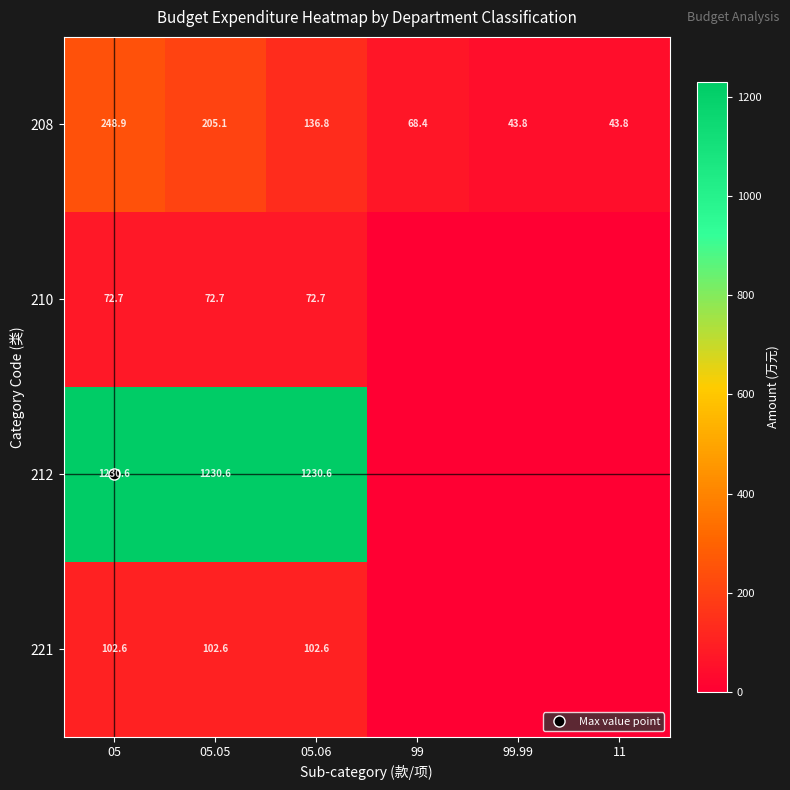

Which category has the lowest value across all series?

99